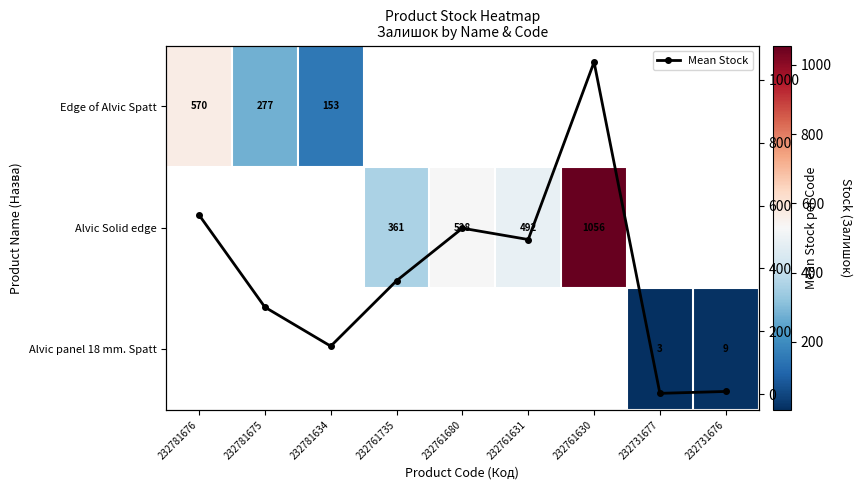

What is the difference between the second highest and second lowest values in the Mean Stock series?

561